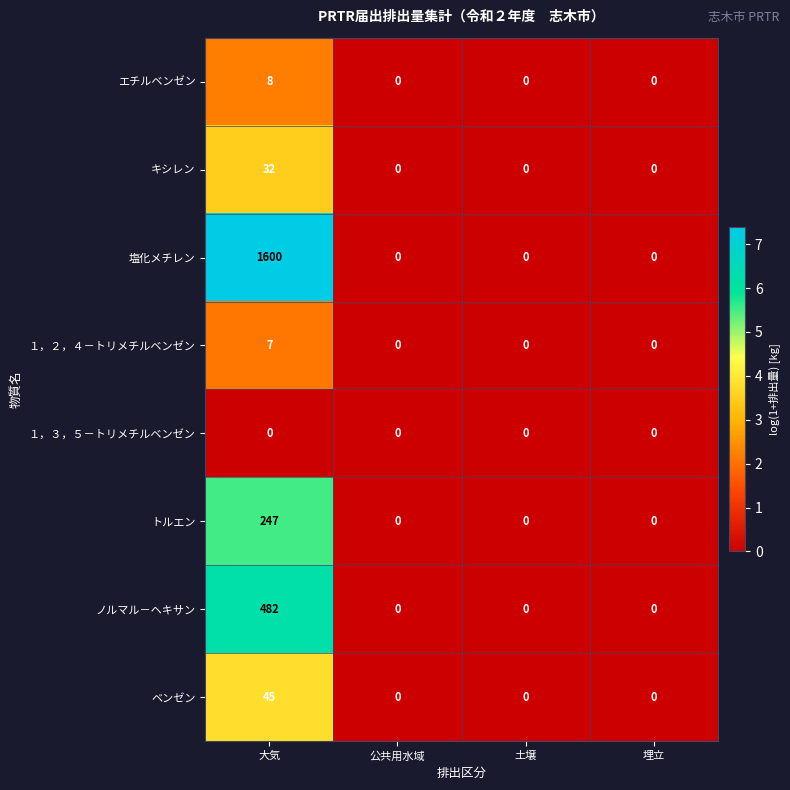

At which category is the sum across all series the highest?

大気